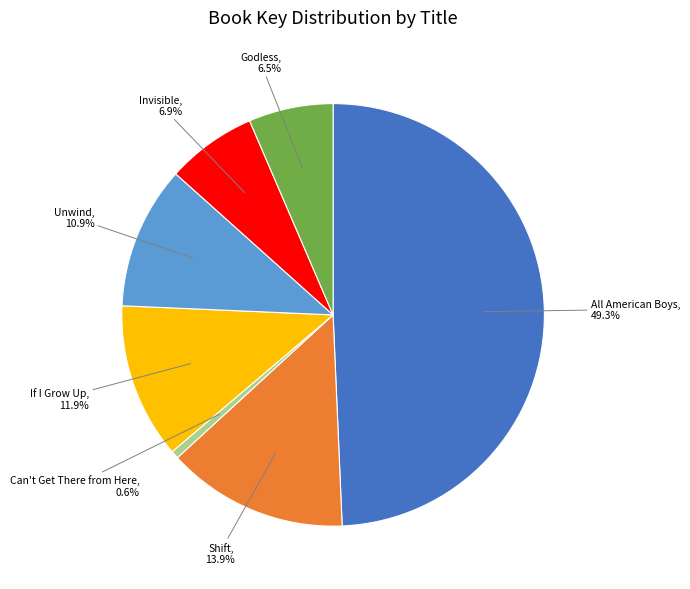

Does any single category account for the majority?

No